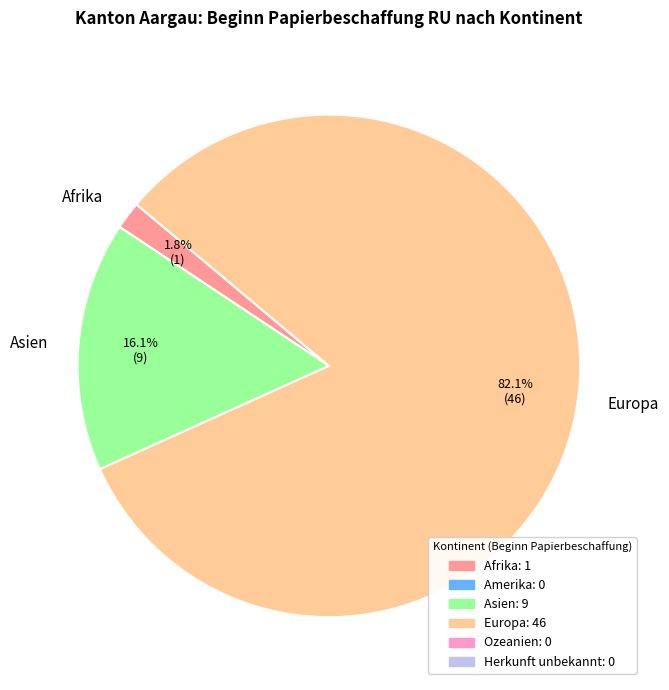

Which slice is the smallest?

Afrika